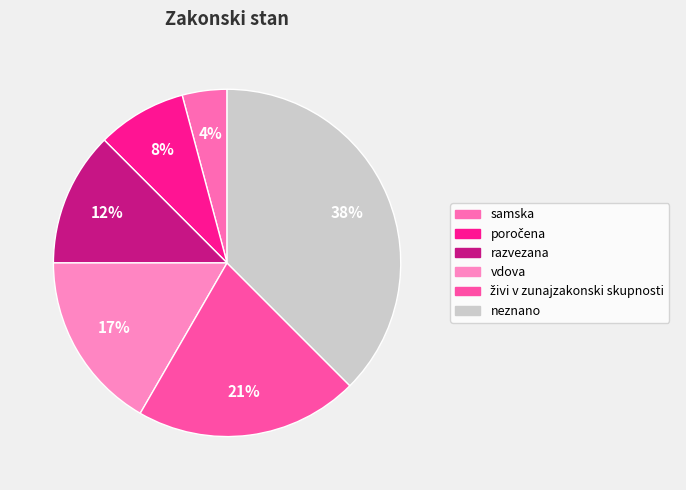

Does vdova account for over 50% of the chart?

No